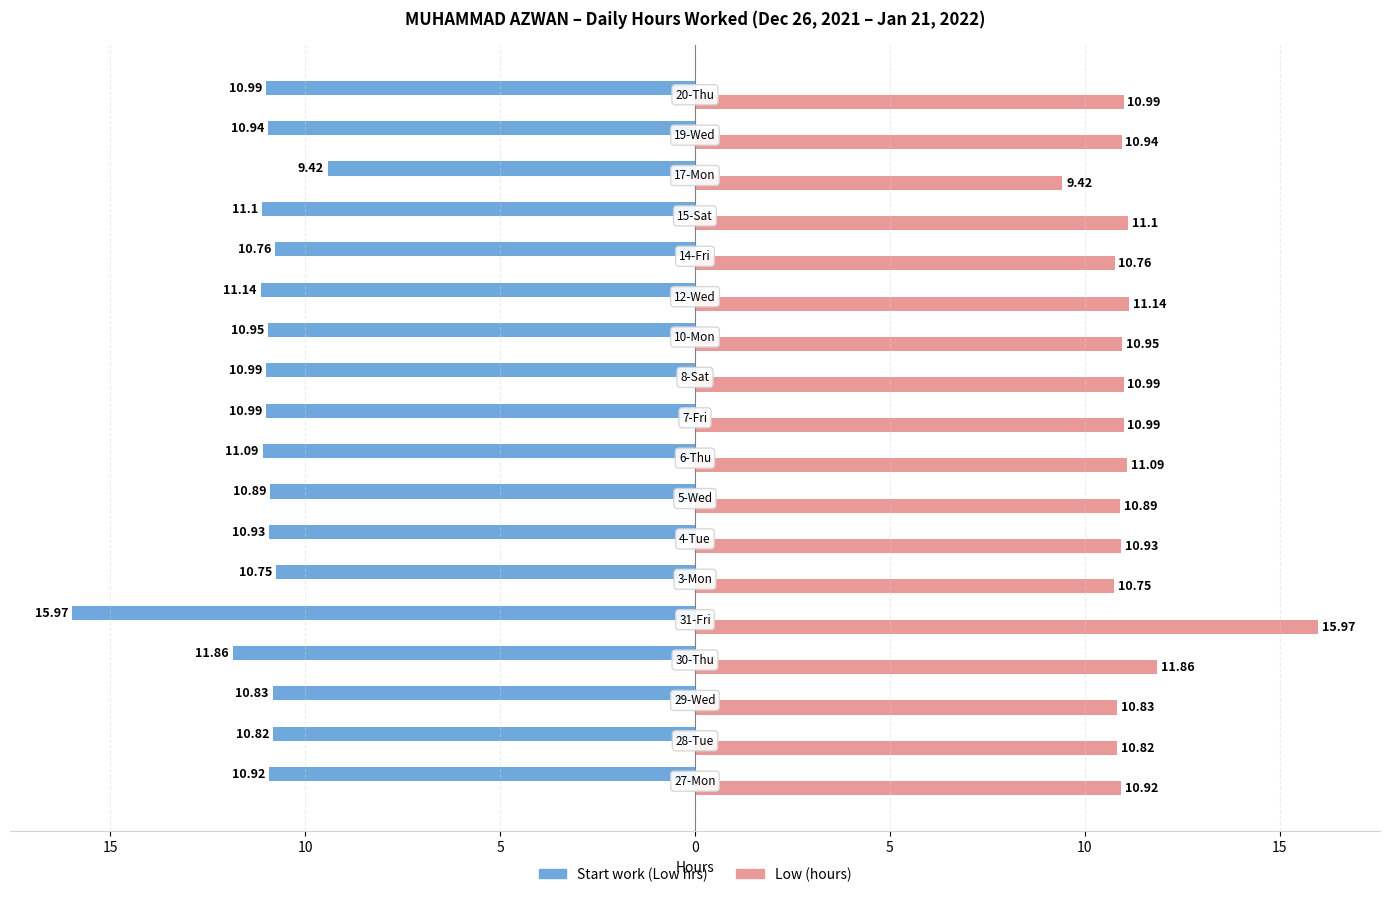

What are all the series names shown in the legend?

Start work (Low hrs), Low (hours)